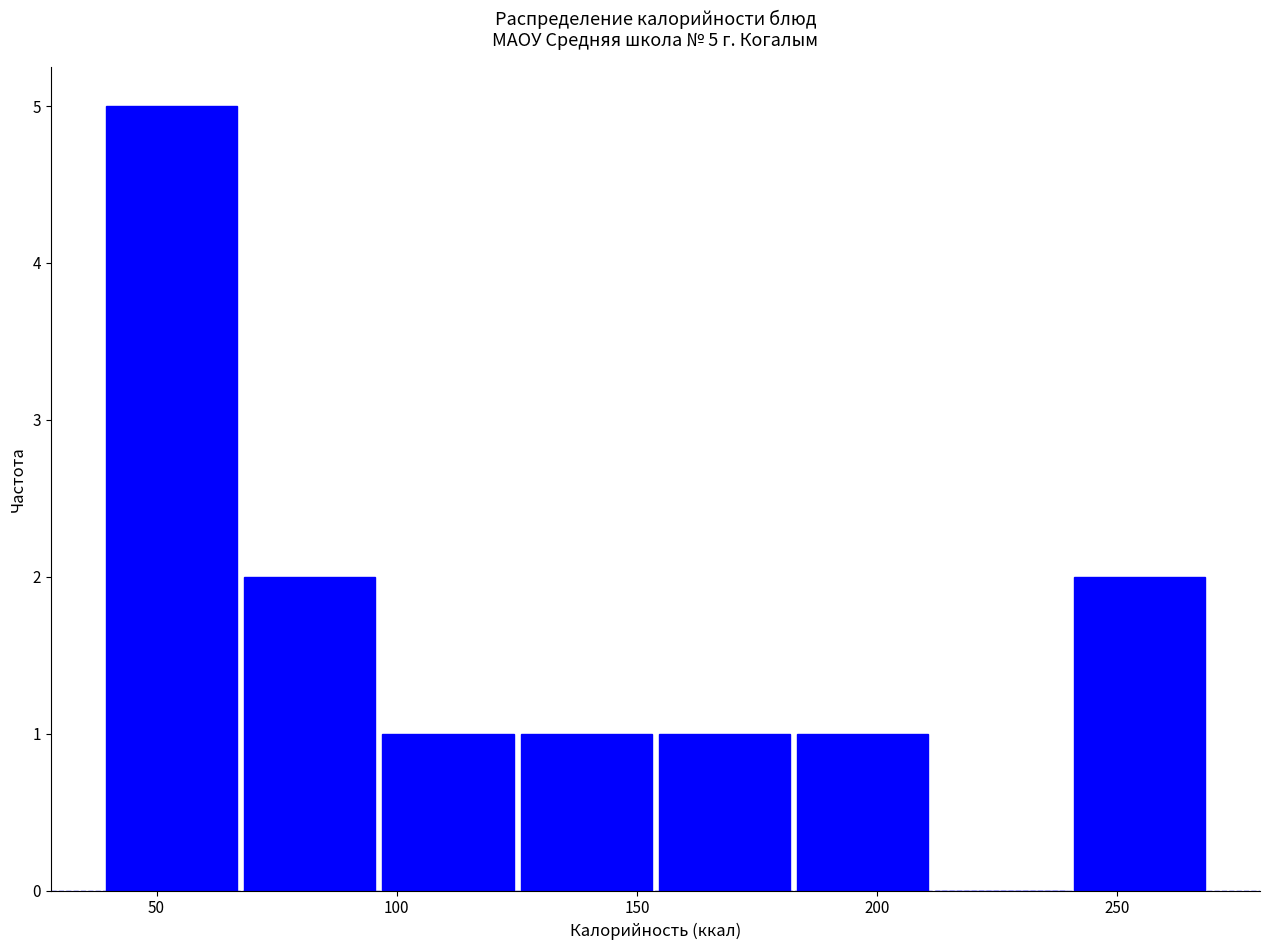

Over which range of the x-axis is the bar tallest?

40 to 65